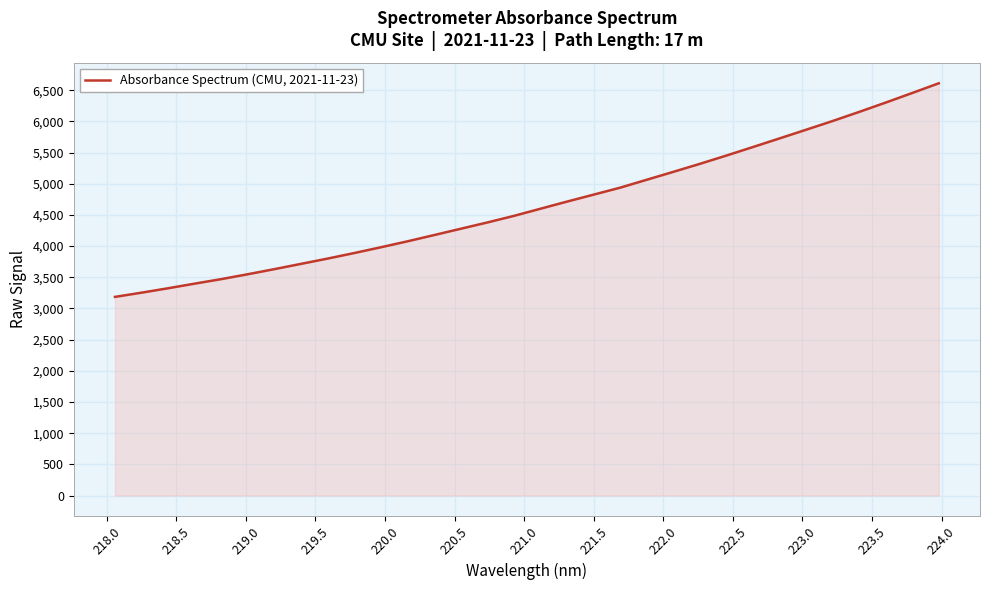

What is the difference between the maximum and minimum values?

3426.0